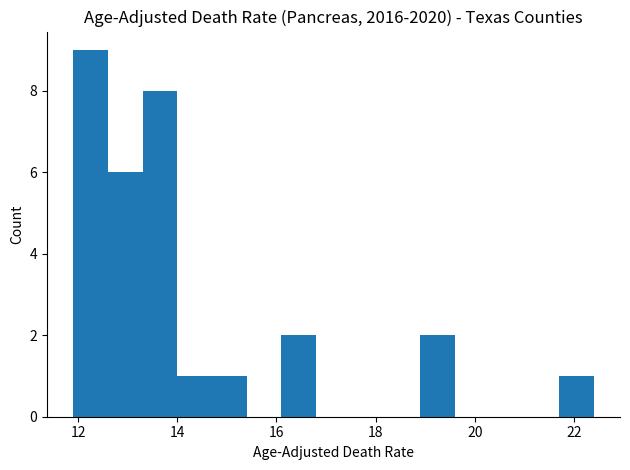

Around what value on the x-axis is the tallest bar? Give the approximate position of its centre, as read against the axis.

12.2